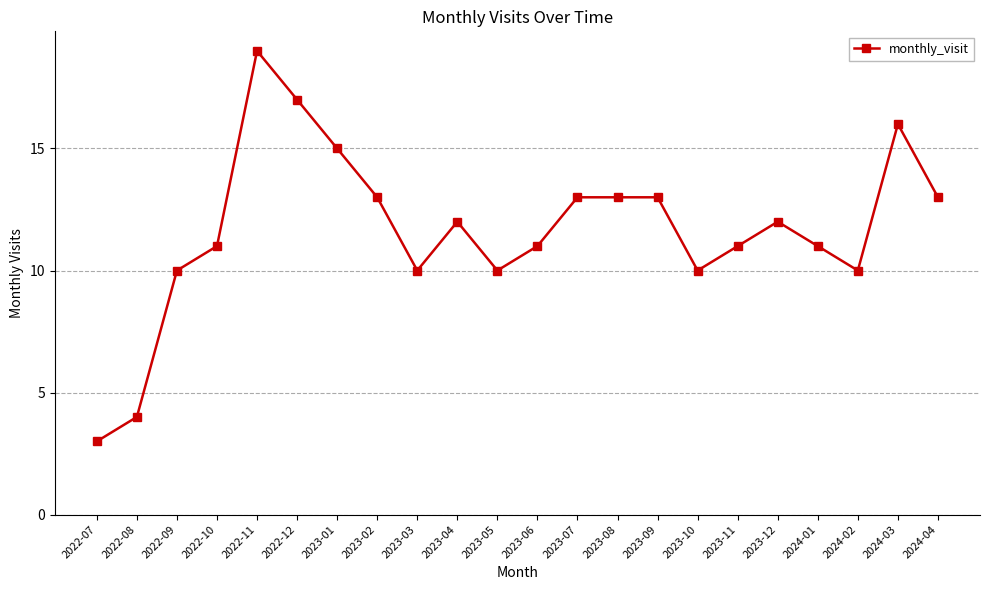

The value at 2023-03 is 10. True or false?

True